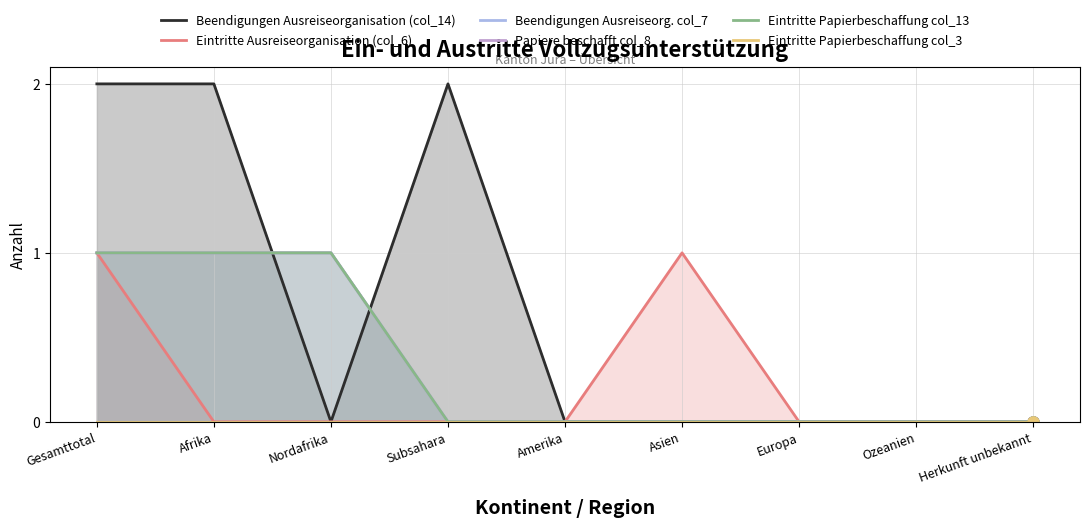

True or false: Eintritte Papierbeschaffung col_3 and Eintritte Papierbeschaffung col_13 cross at least once.

False